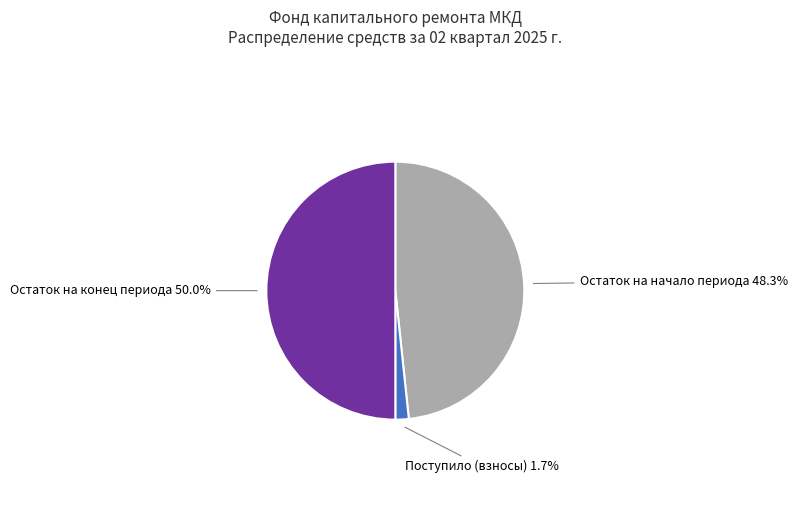

Does Остаток на начало периода represent more than half of the total?

No